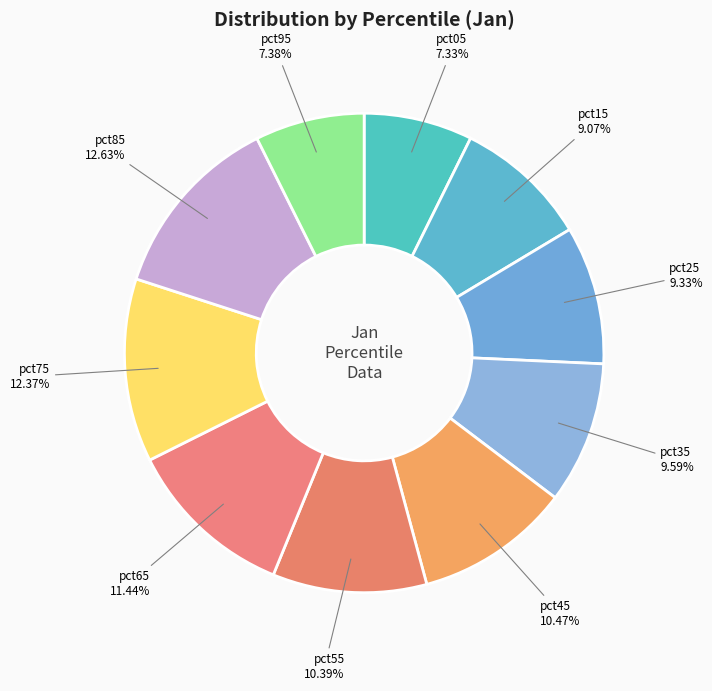

True or false: pct25 accounts for 20% of the total.

False